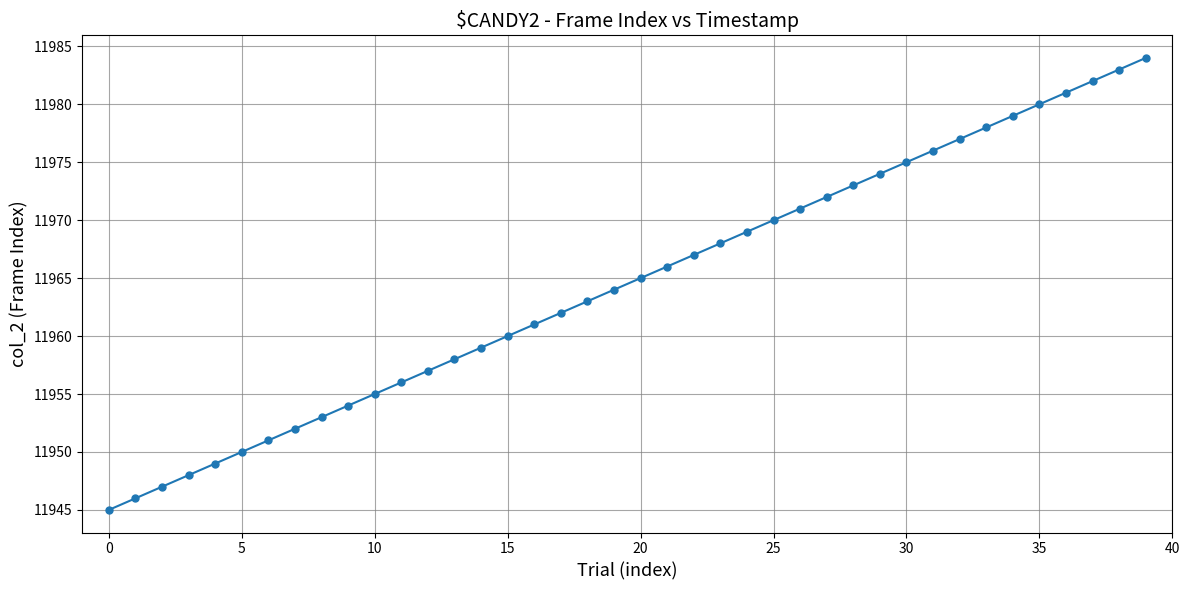

True or false: there are more than 0 points higher than both neighbors.

False